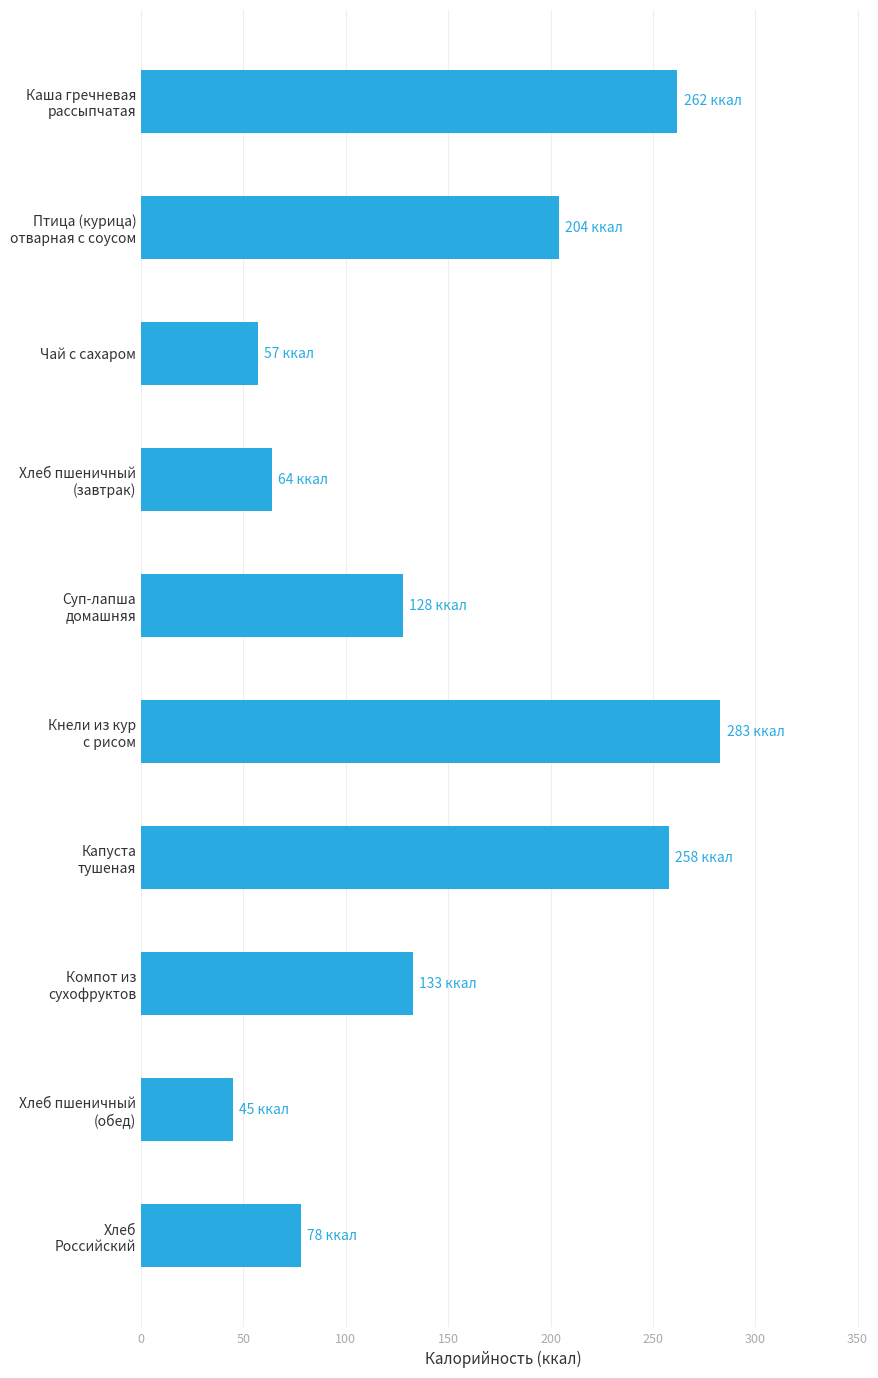

What is the difference between the maximum and second lowest values?

226